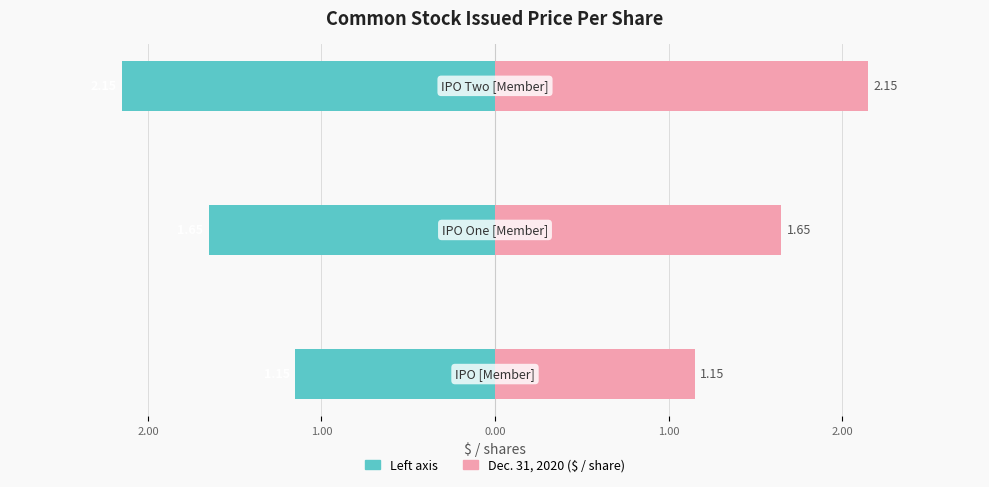

Which series has the largest total across all categories?

Dec. 31, 2020$ / shares